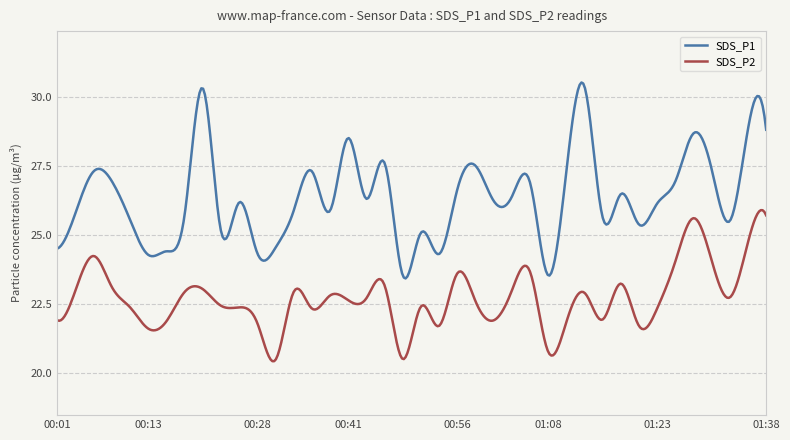

Which series has the largest range (max minus min)?

SDS_P1